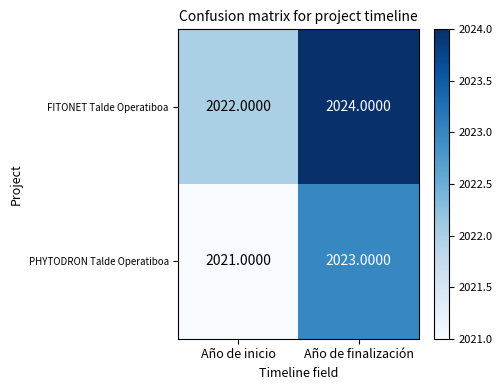

Which series has the largest total across all categories?

FITONET Talde Operatiboa